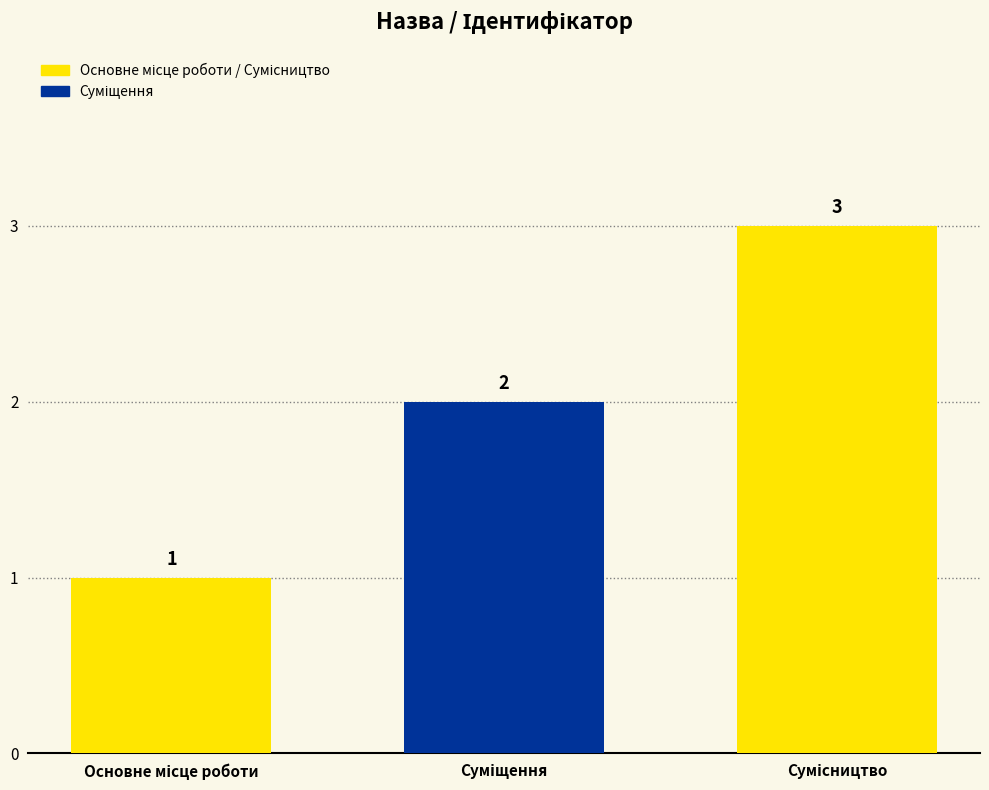

What is the greatest value displayed?

3